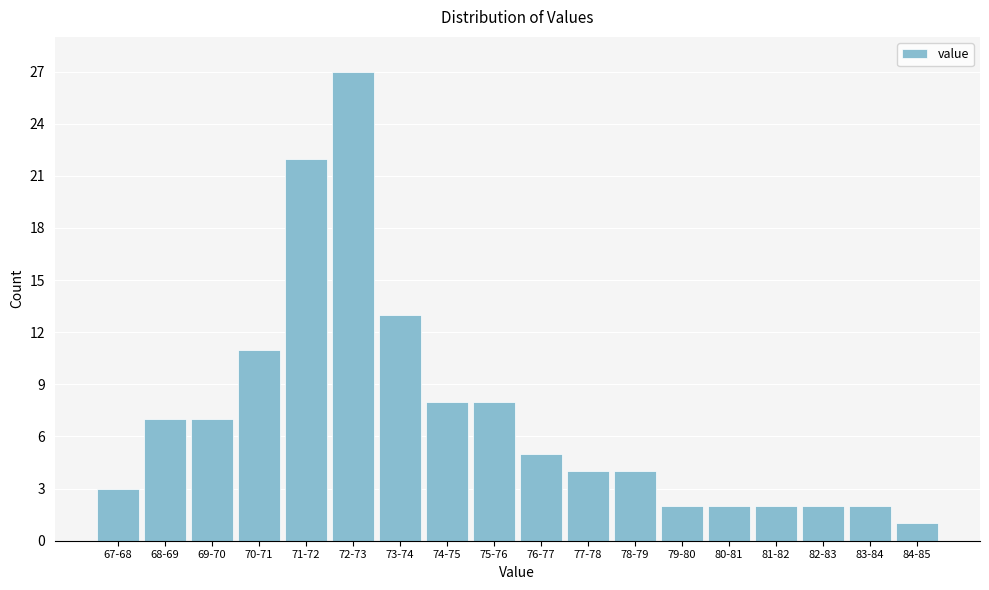

Reading right to left, what are all the values shown in this chart?

1	2	2	2	2	2	4	4	5	8	8	13	27	22	11	7	7	3